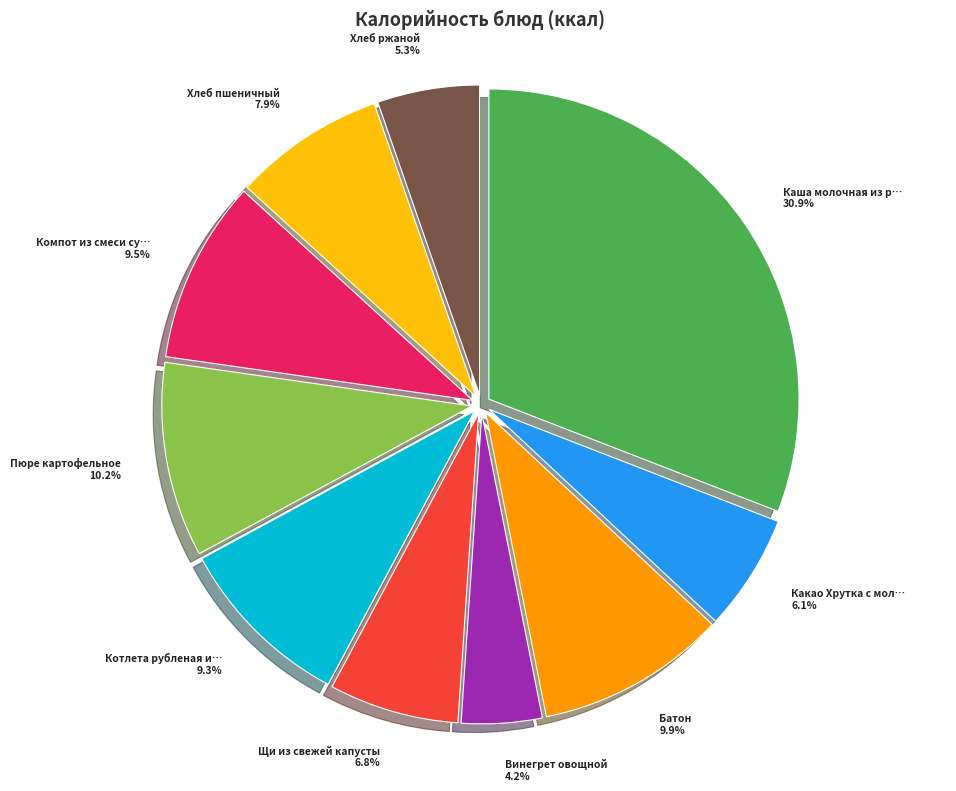

Is there any slice that represents more than half of the pie?

No